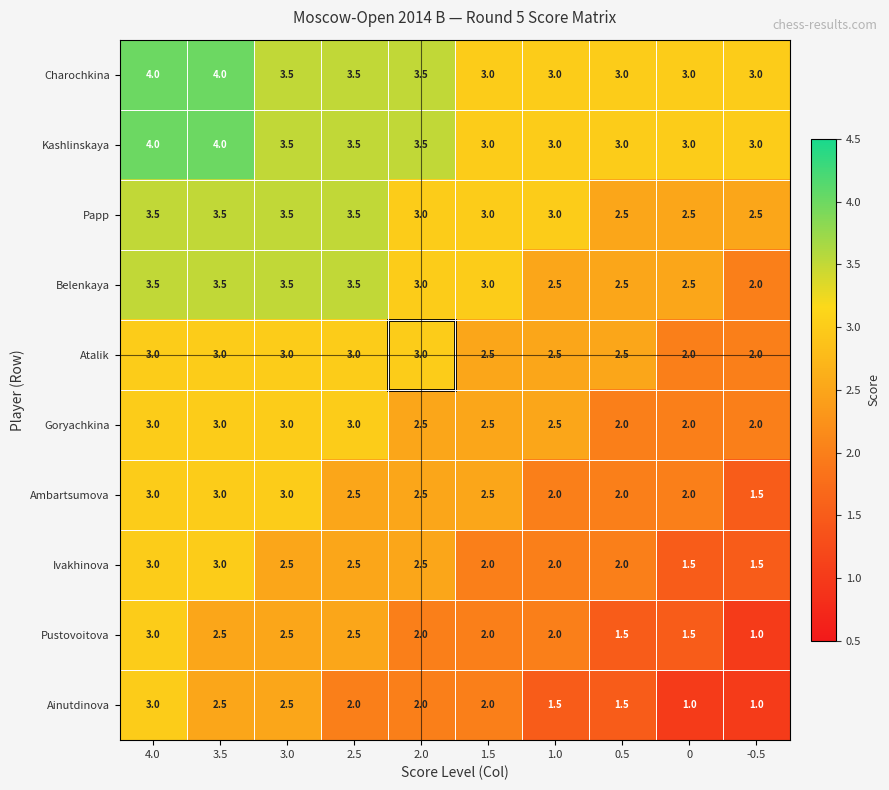

At how many categories does at least one series exceed 1?

10